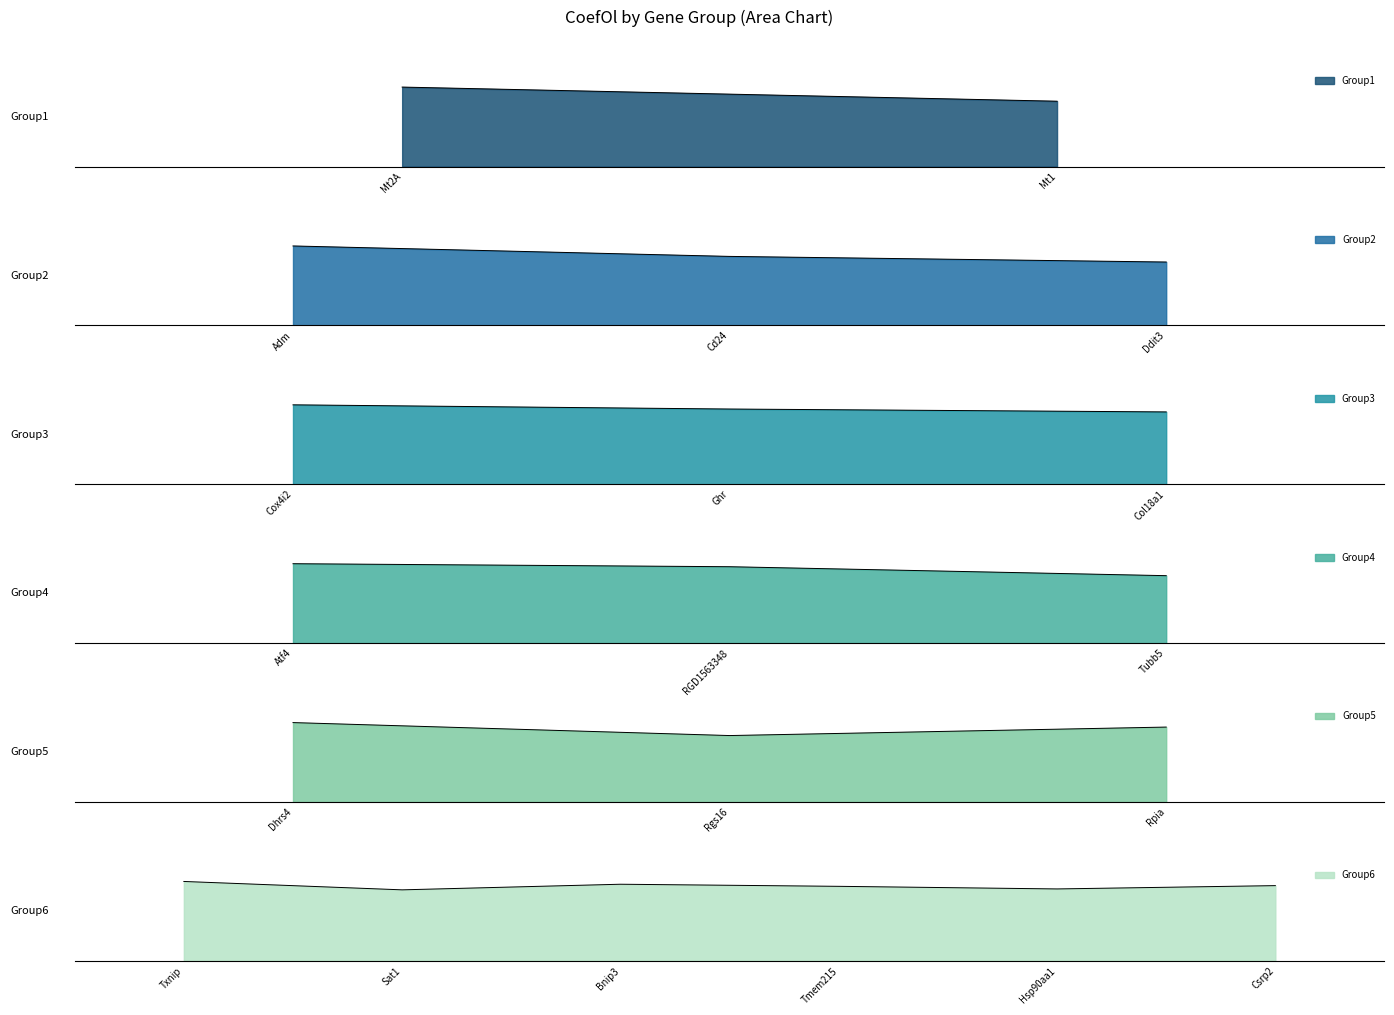

What is the ratio of the value at Ddit3 to the value at Mt2A?

0.4